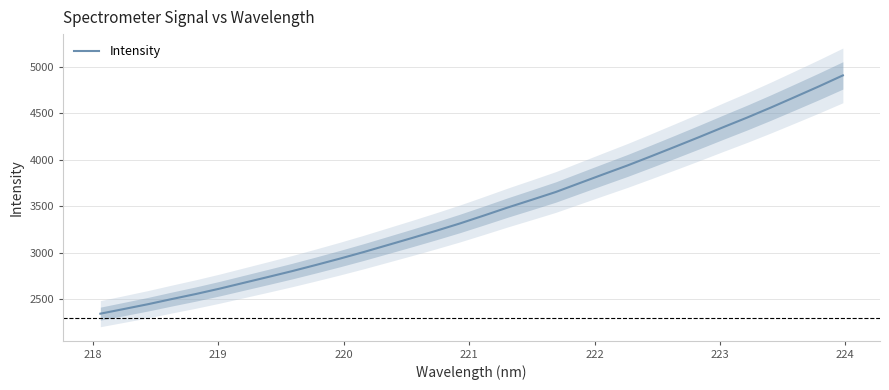

True or false: the data has more than 0 interior local peaks.

False